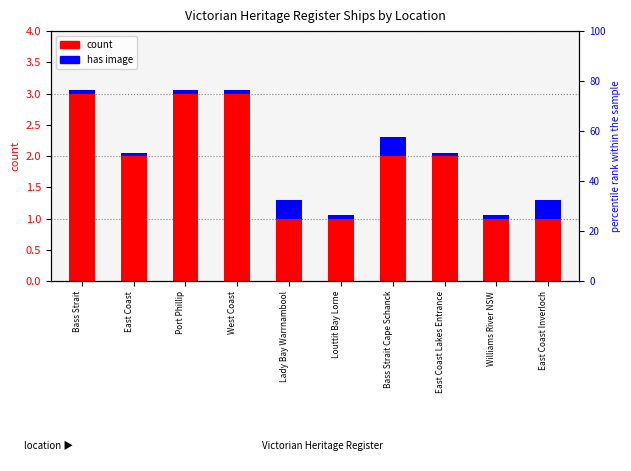

Between West Coast and Louttit Bay Lorne, which is larger?

West Coast